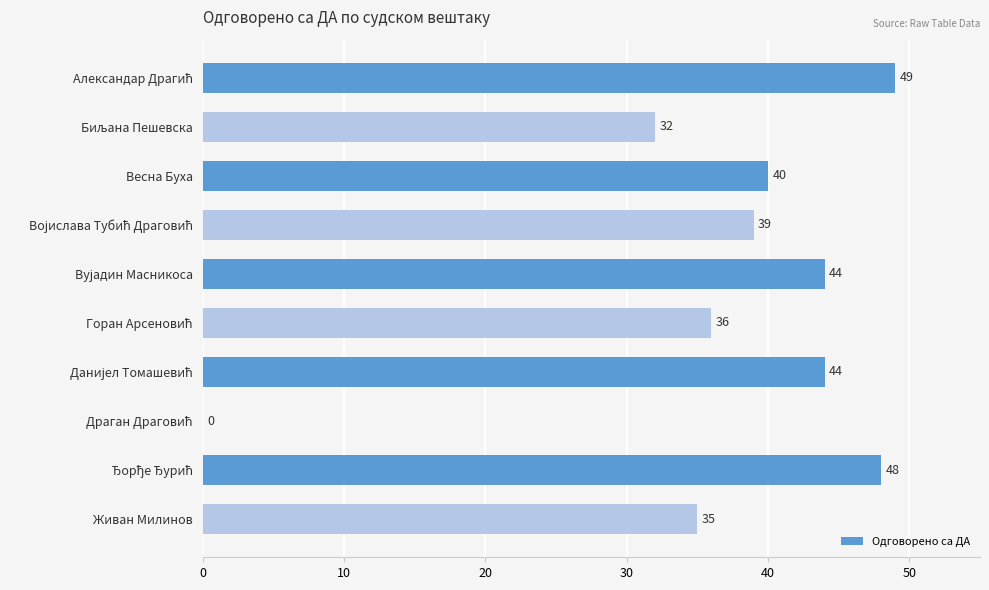

What is the maximum value shown in the chart?

49